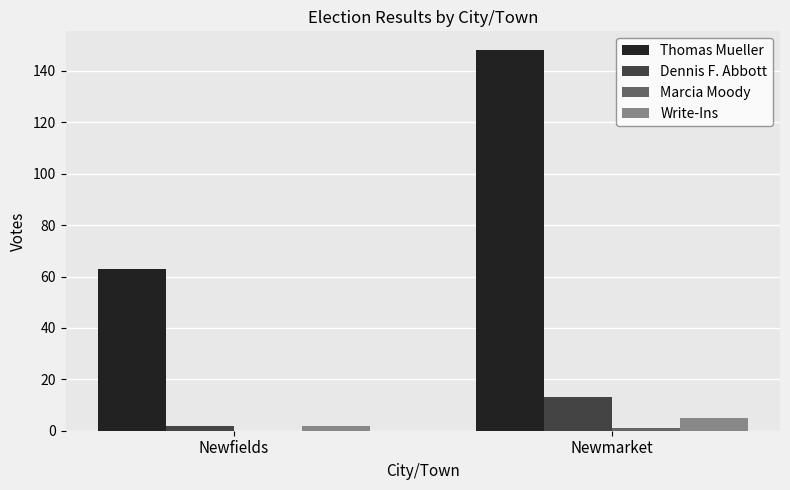

Where is Dennis F. Abbott nearest to the value 7?

Newfields